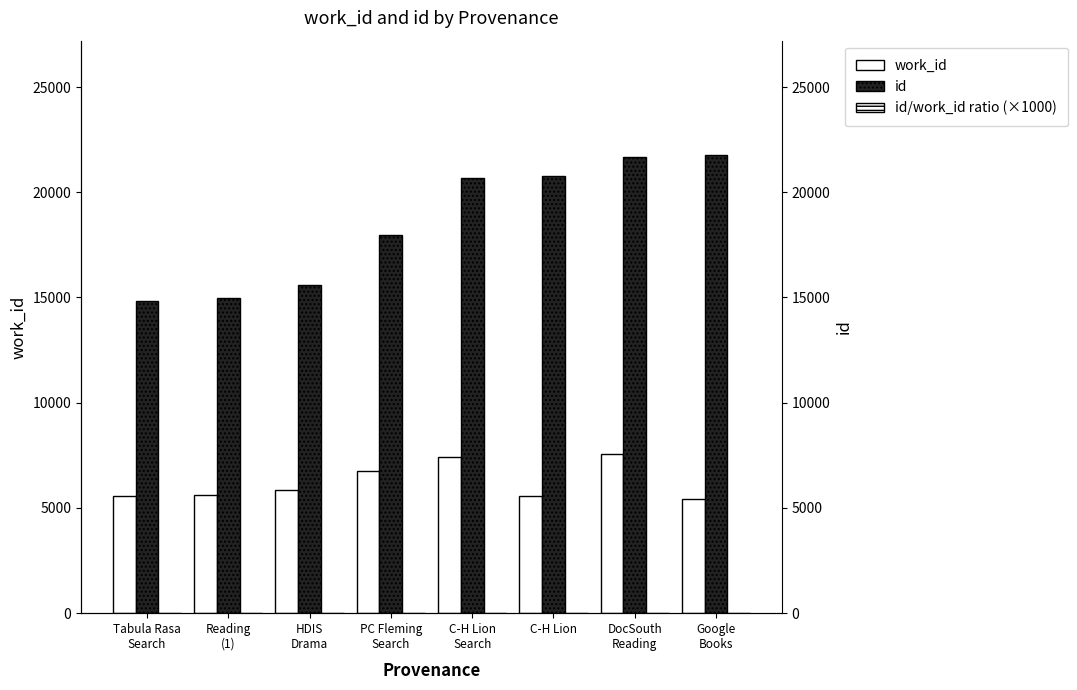

What is the difference between the highest and lowest values at C-H Lion?

20767.8